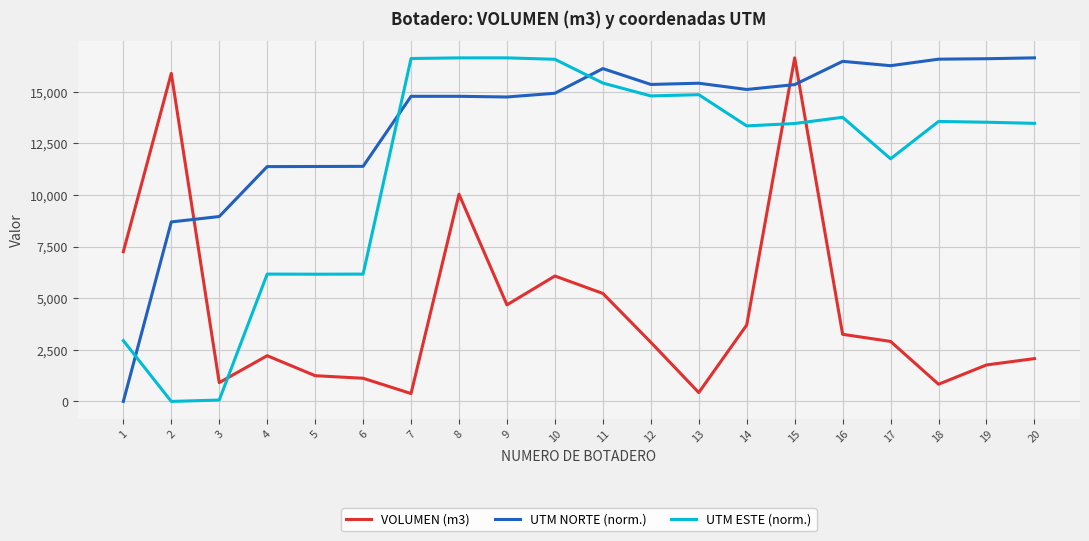

What is the difference between the highest and lowest values at 8?

6605.5